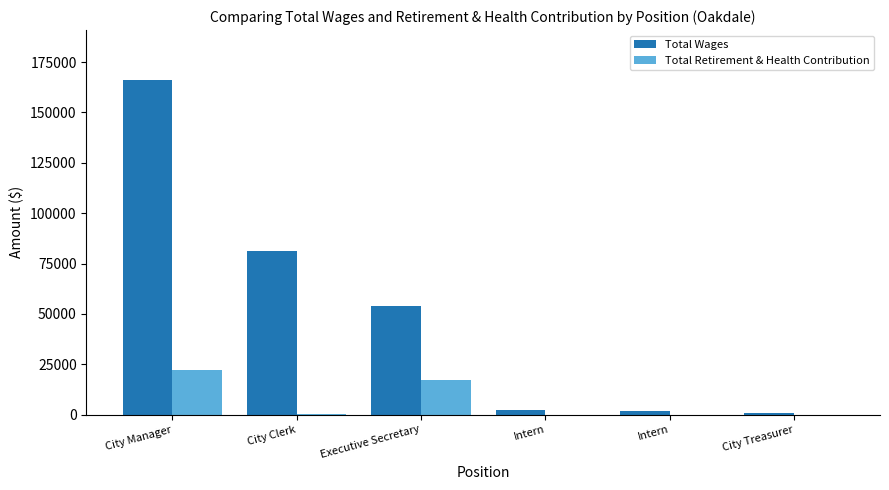

How many categories are shown in the chart?

6